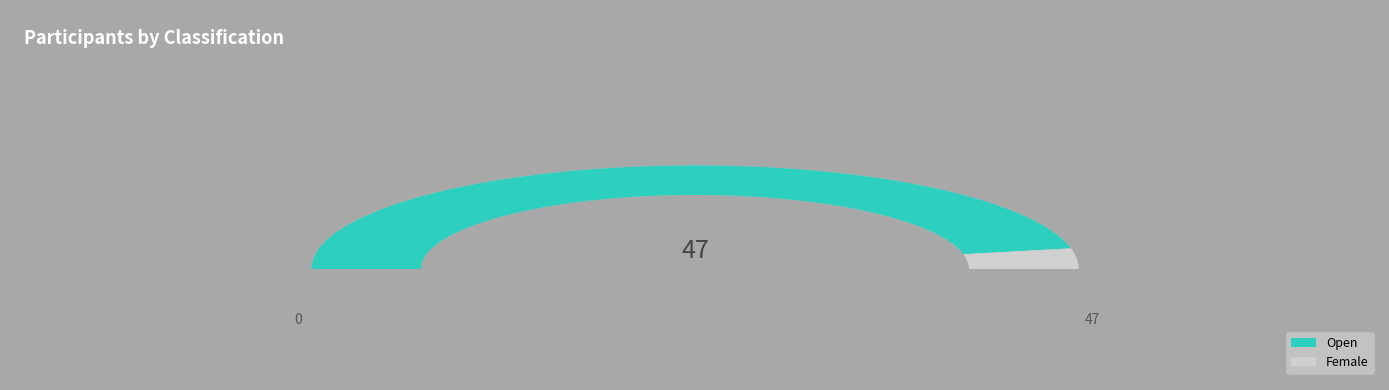

The Open slice represents 81% of the pie. True or false?

False